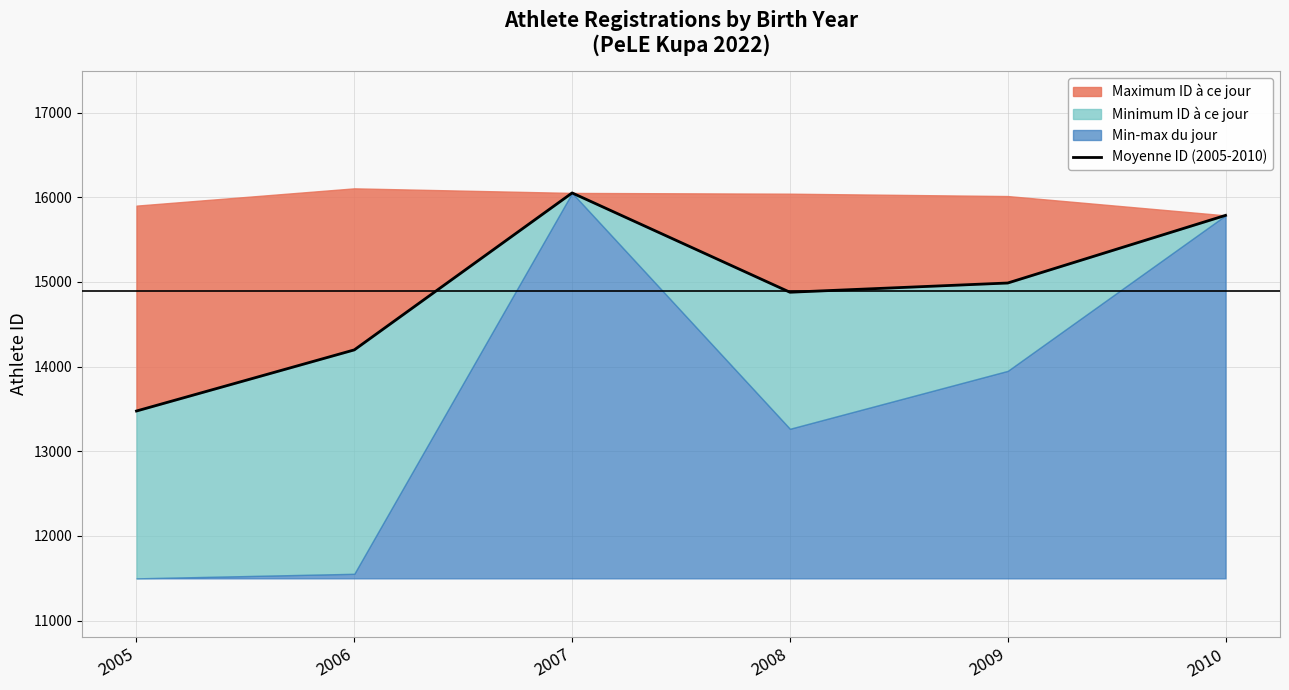

Where is the data nearest to the value 14764?

2008